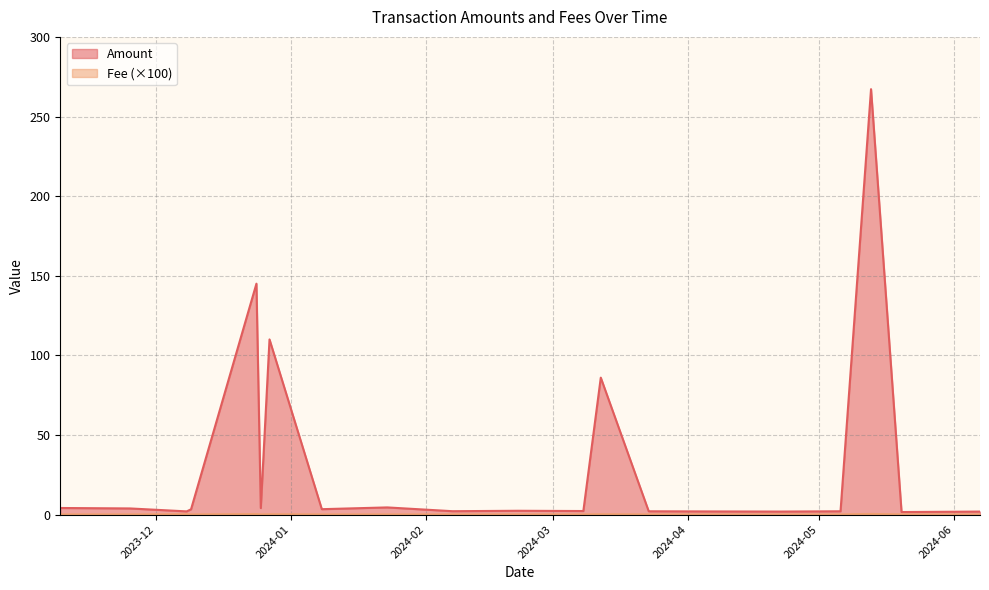

What is the sum of all Amount values?

651.6